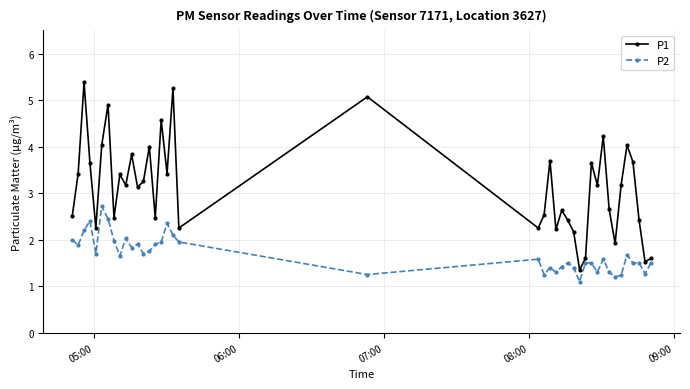

What is the difference between the second highest and second lowest values in the P1 series?

3.7